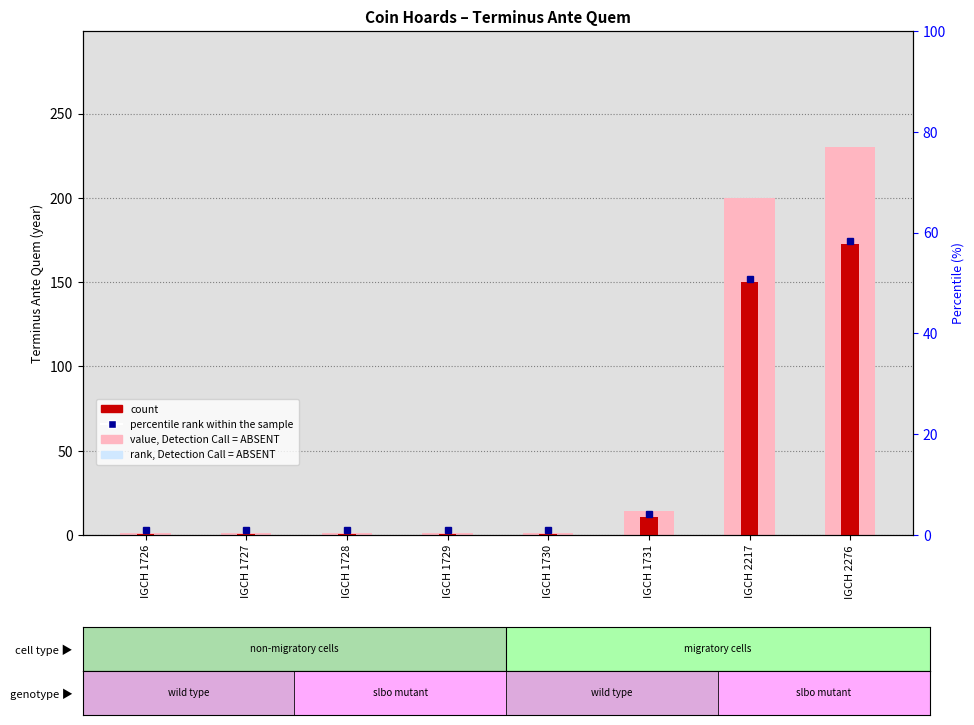

What is the smallest value displayed?

0.8